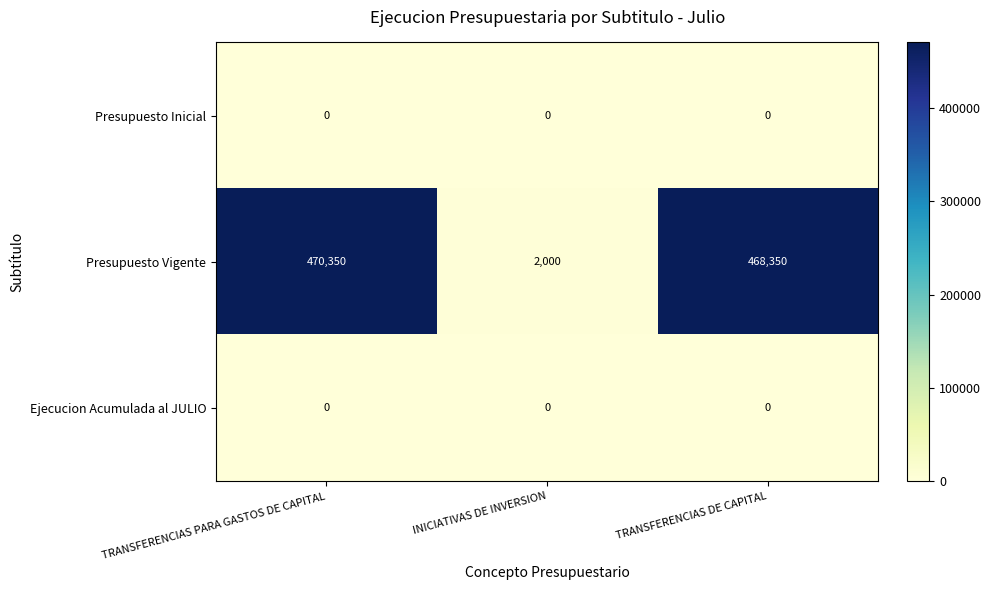

What is the difference between the second highest and minimum values in the Presupuesto Vigente series?

466350